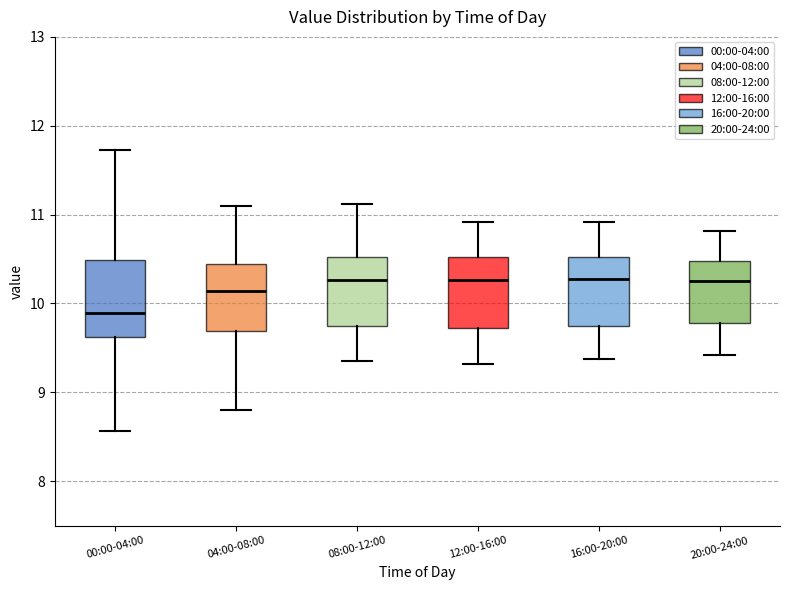

Where does the upper whisker of the box for 00:00-04:00 end on the y-axis? The values are not printed on the chart, so give them approximately, as read against the axis.

11.7